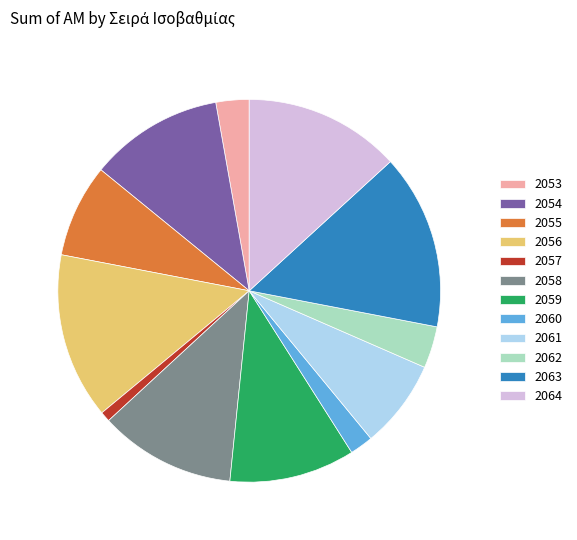

Is it true that 2053 is 12% of the pie?

False